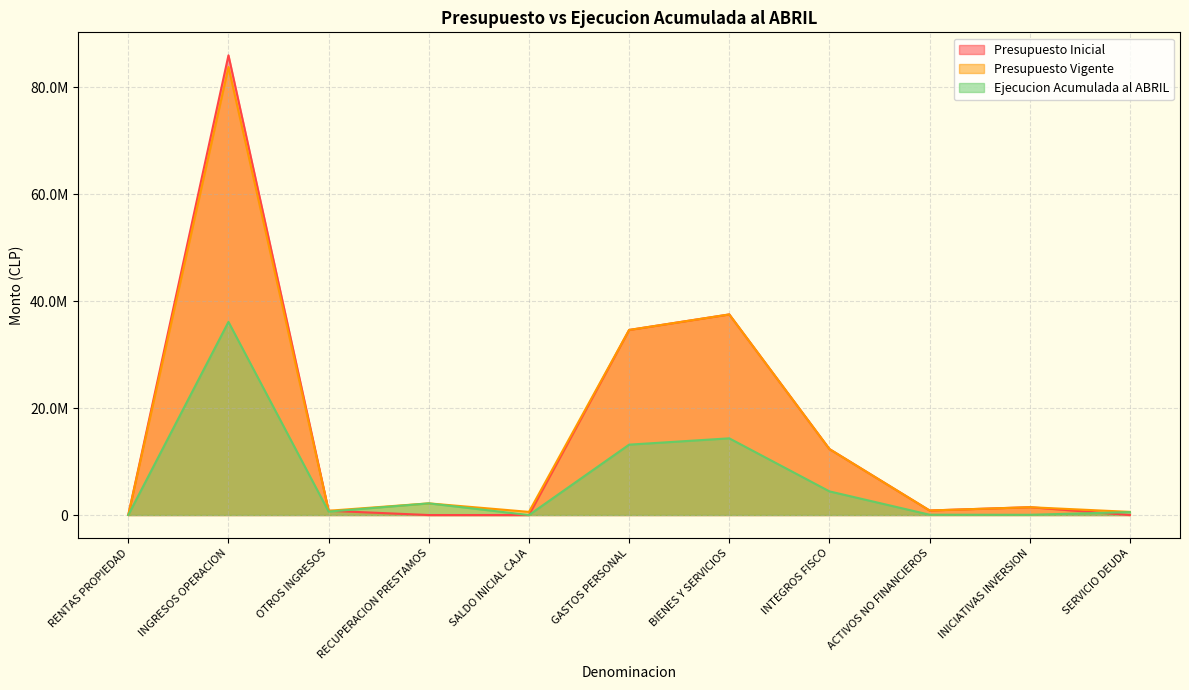

At which category does Ejecucion Acumulada al ABRIL reach its first local peak?

INGRESOS OPERACION